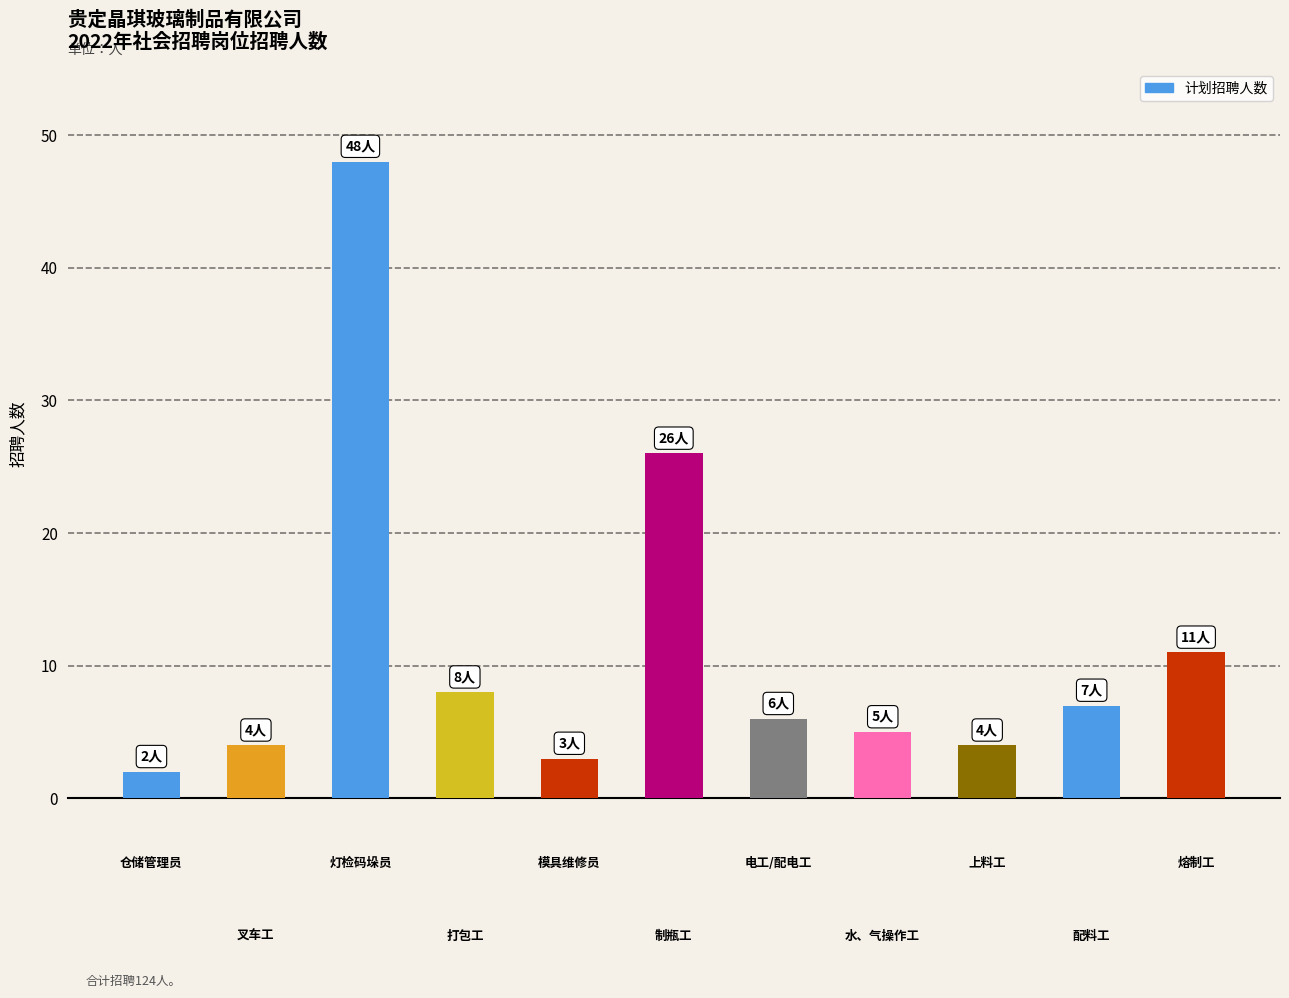

Are the bars horizontal?

No